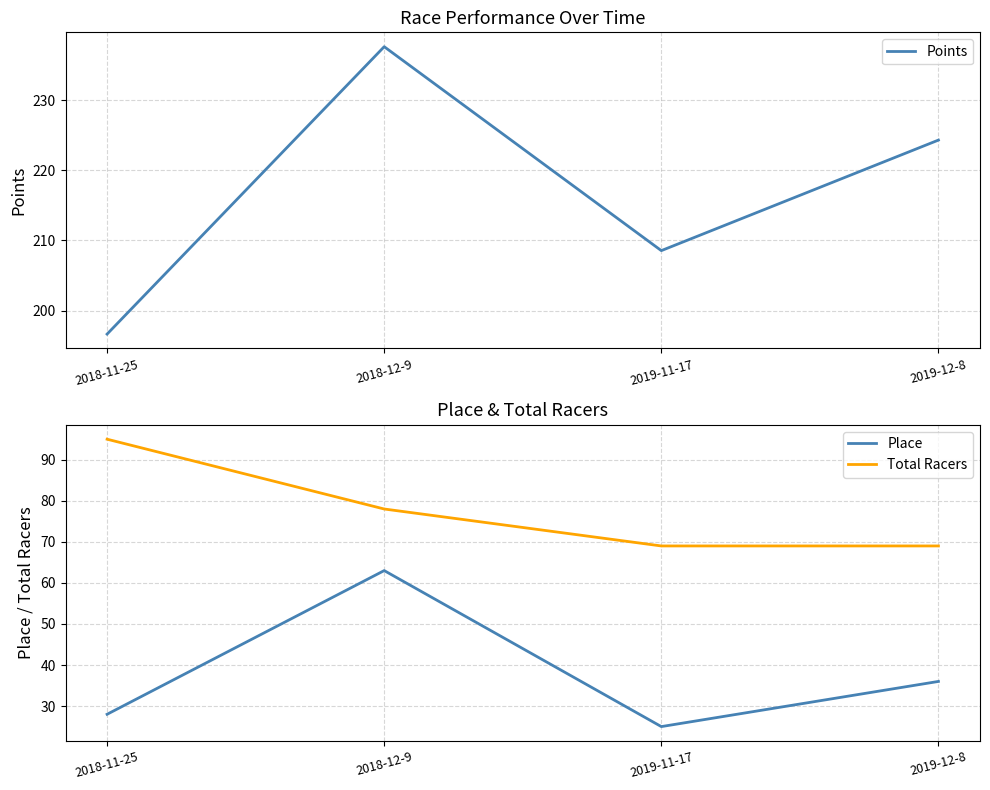

At how many categories does at least one series exceed 74?

4